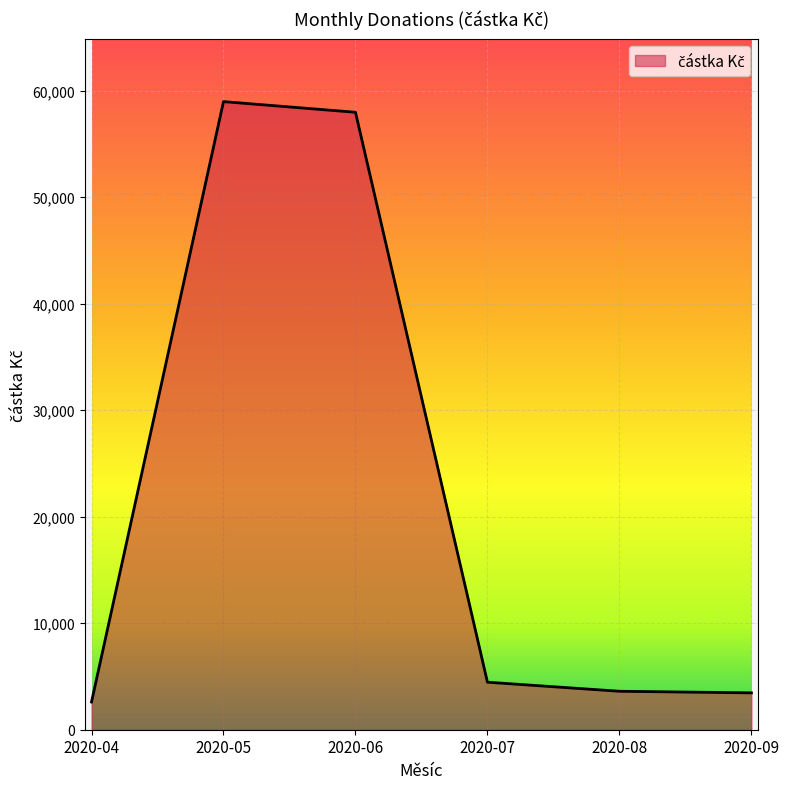

What is the greatest value displayed?

58960